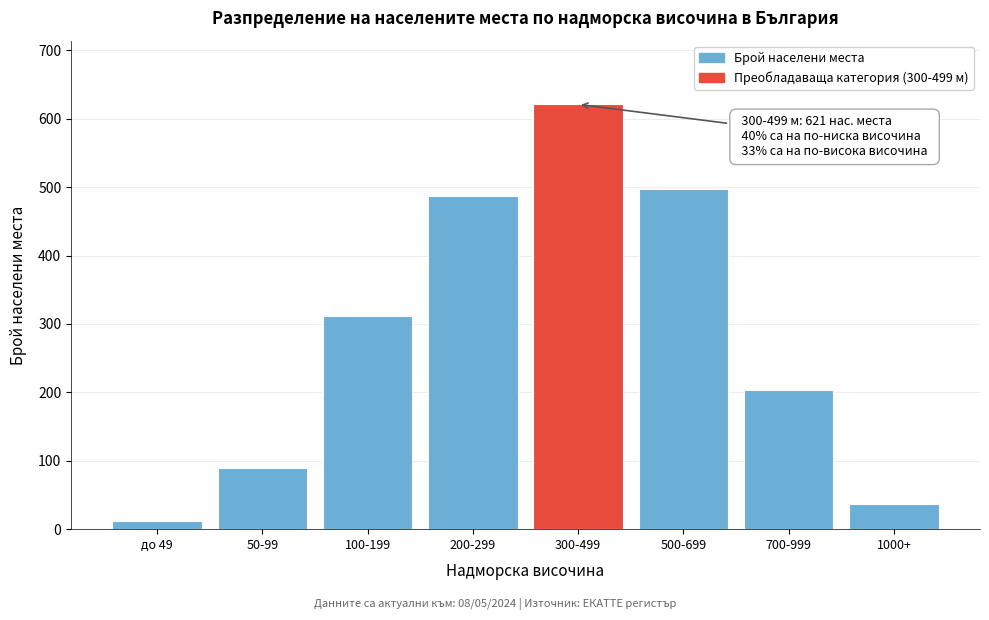

Reading left to right, extract all data points from this chart.

12	89	312	487	621	498	203	37